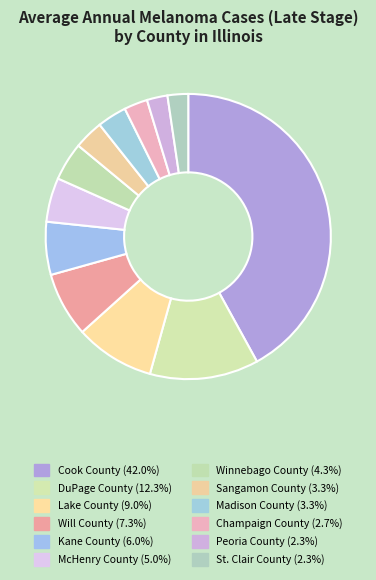

Rank the categories by value from highest to lowest.

Cook County, DuPage County, Lake County, Will County, Kane County, McHenry County, Winnebago County, Sangamon County, Madison County, Champaign County, Peoria County, St. Clair County